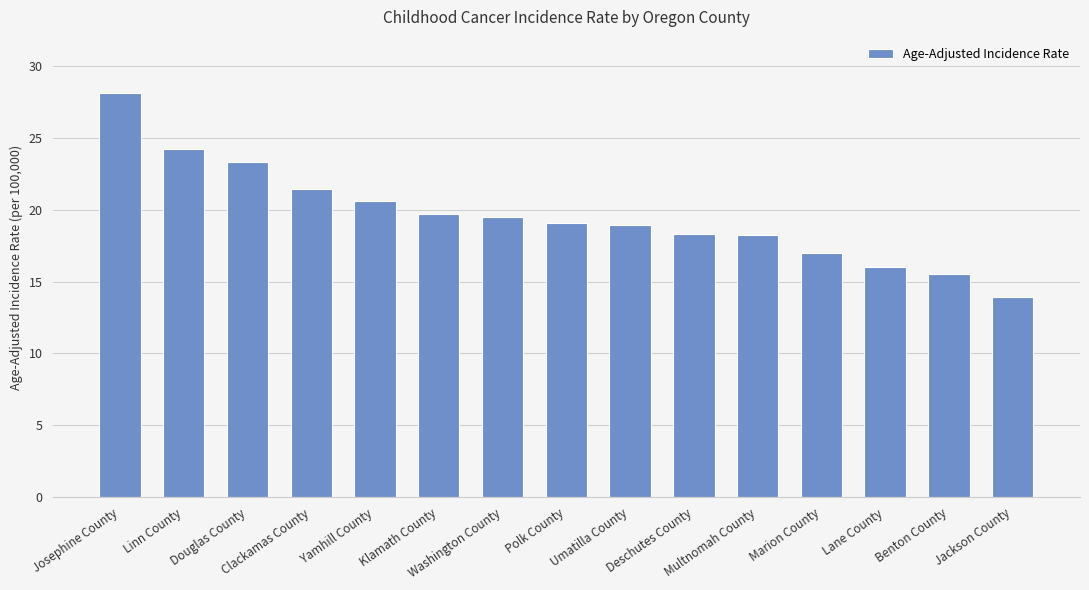

Count the number of data series in this chart.

1